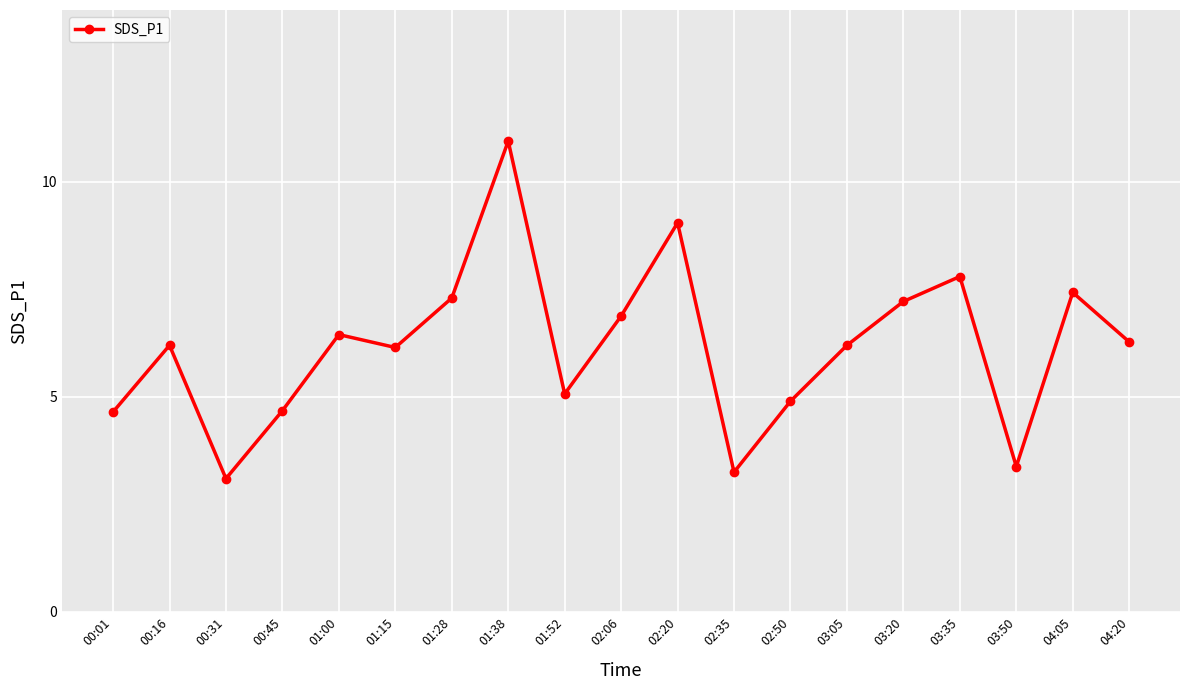

Which has a higher value, 04:20 or 00:01?

04:20